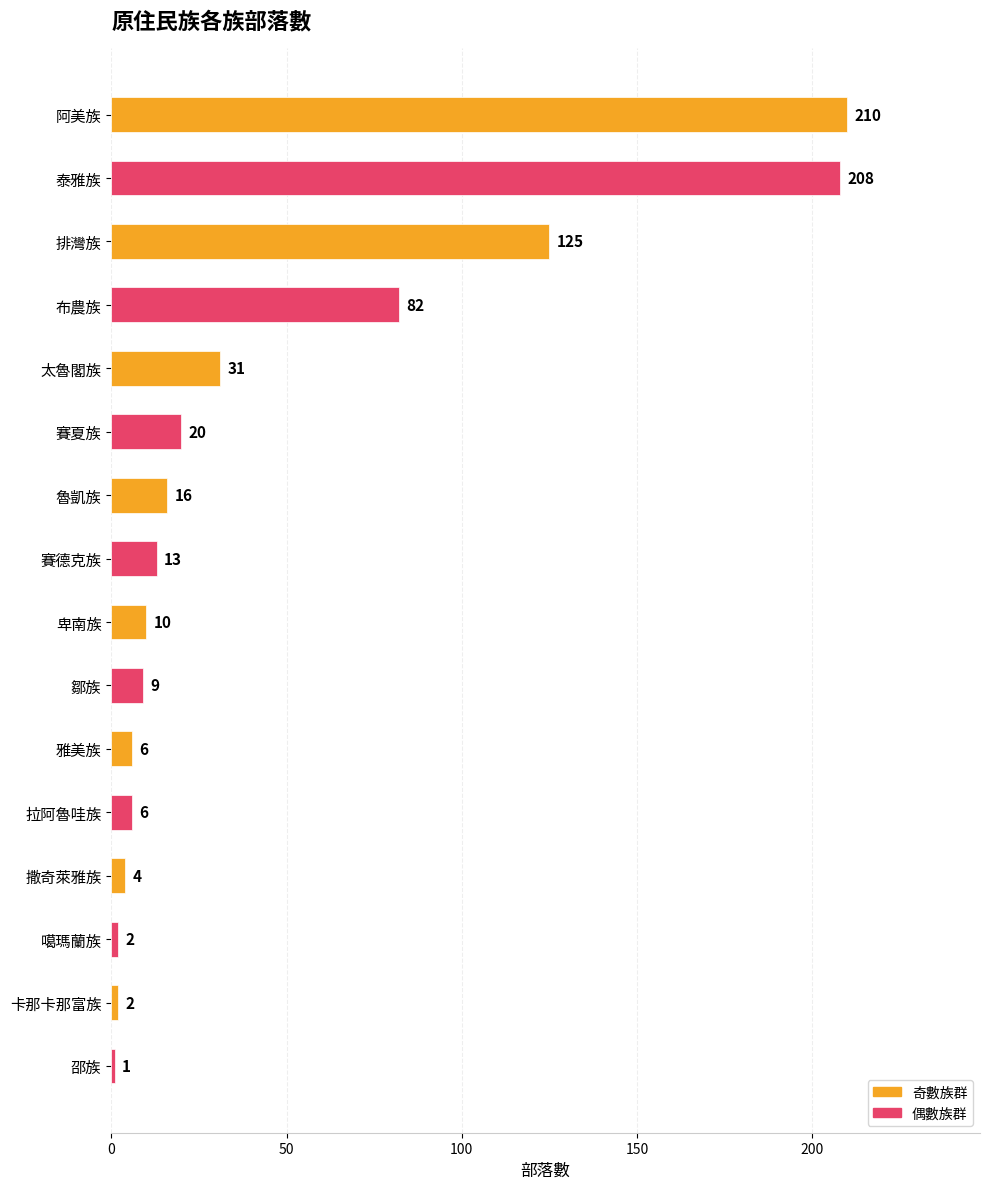

Does the chart contain stacked bars?

No